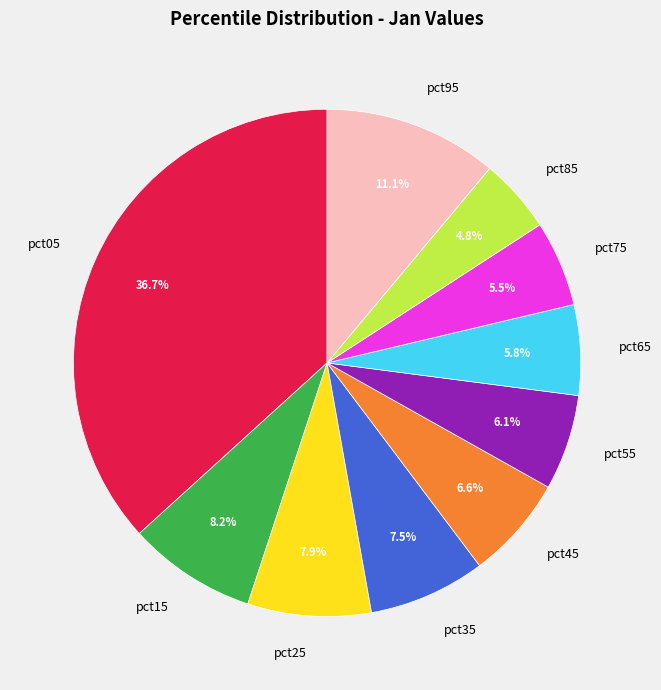

Is pct35 the majority of the pie?

No